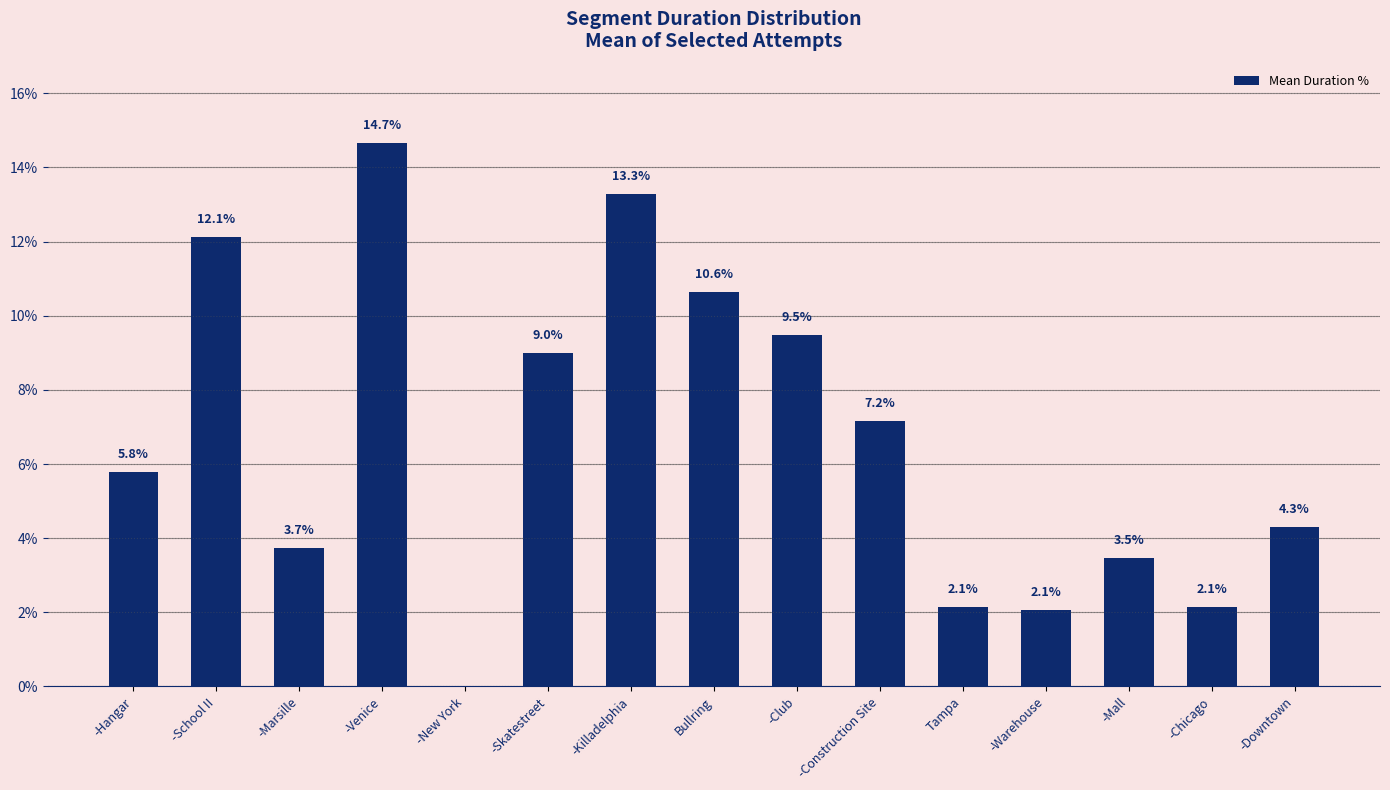

What is the change in value from -Warehouse to -Downtown?

+2.2